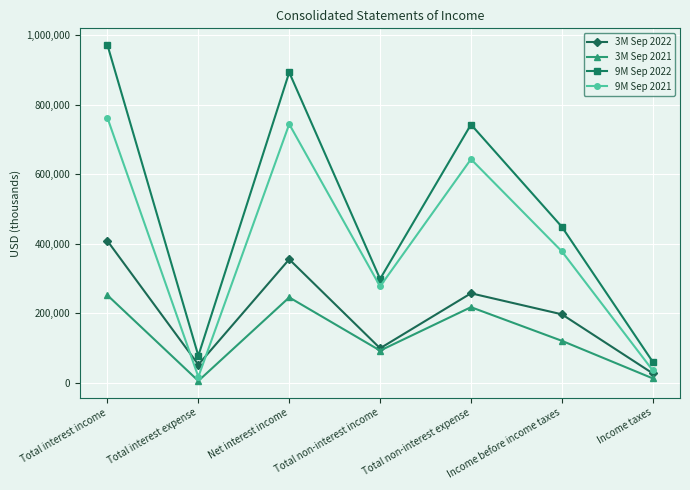

True or false: 3M Sep 2021 and 9M Sep 2021 intersect in this chart.

False